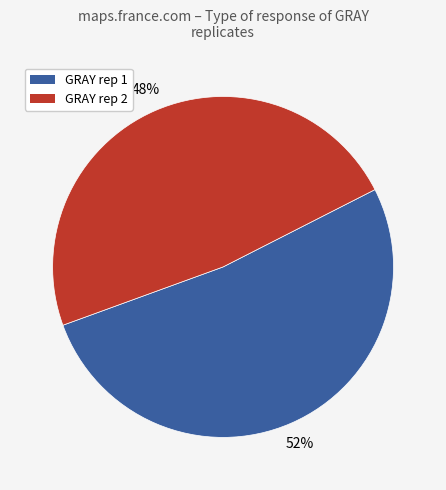

The GRAY rep 1 slice represents 52% of the pie. True or false?

True